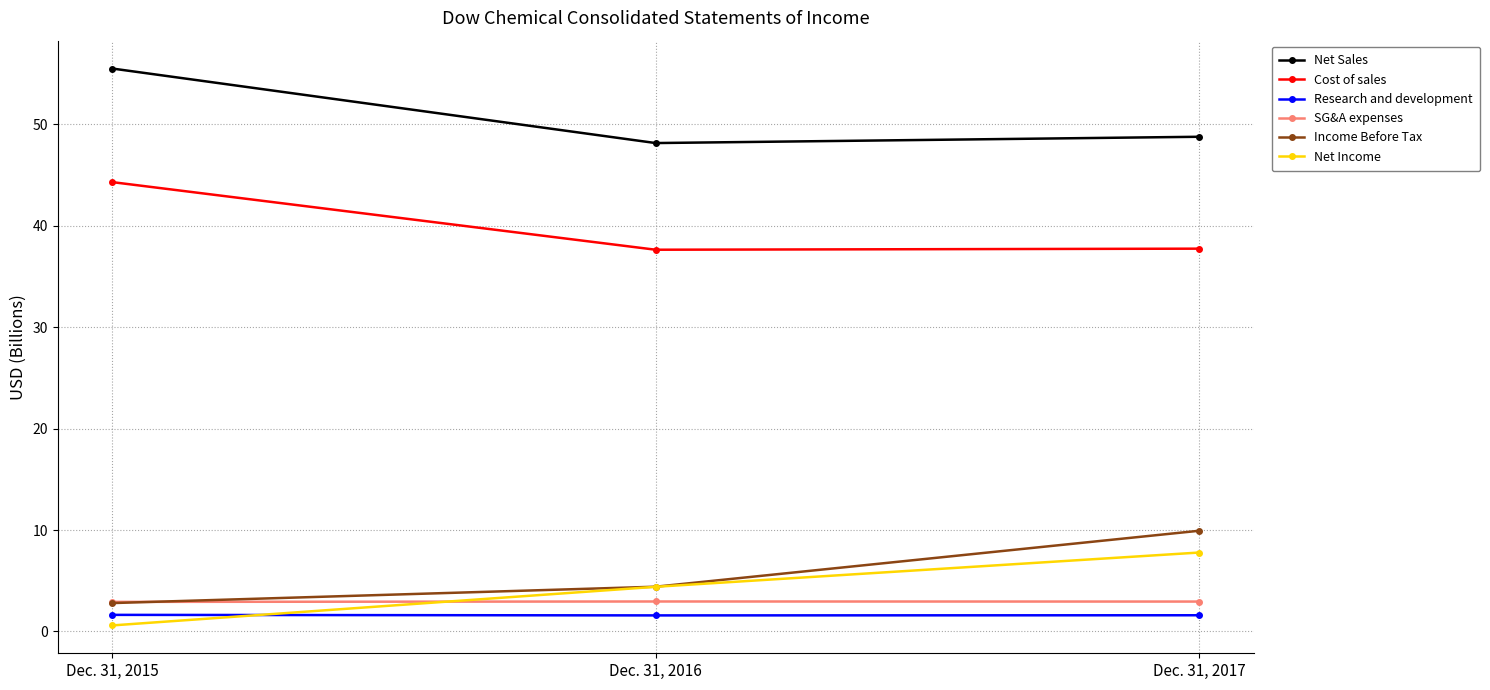

What is the value of the Net Income point at the 3rd from the left?

7.8